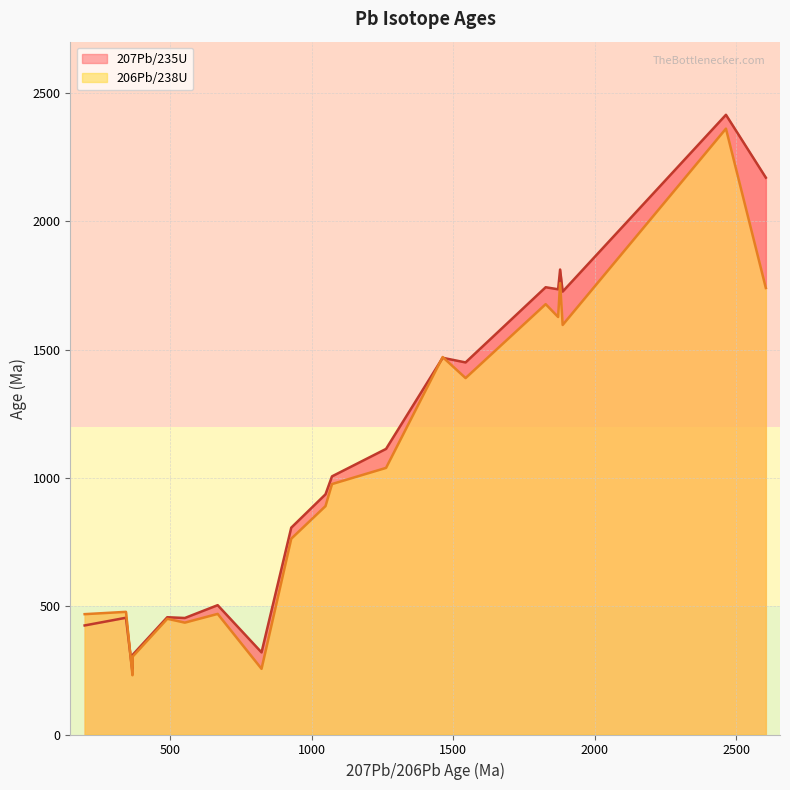

True or false: 207Pb/235U and 206Pb/238U intersect in this chart.

True